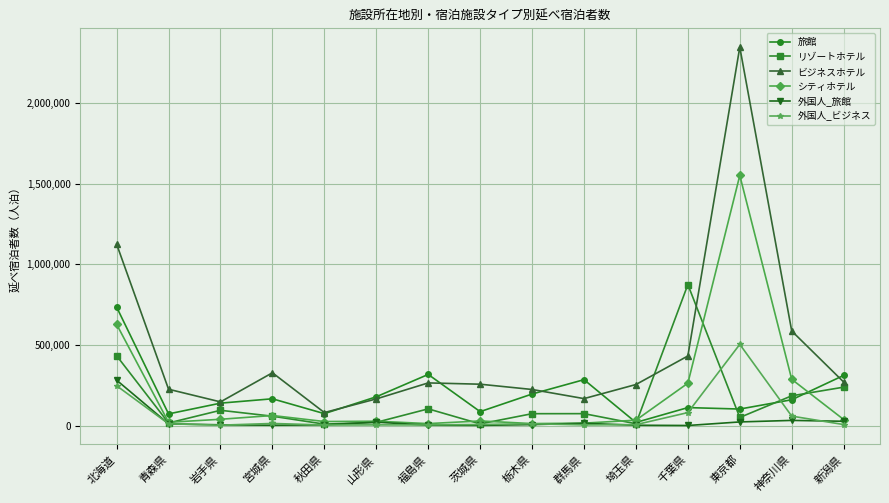

Which series has the largest total across all categories?

ビジネスホテル